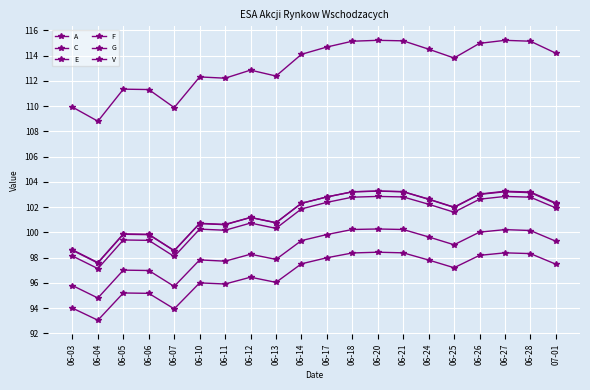

Does the chart have visible grid lines?

Yes